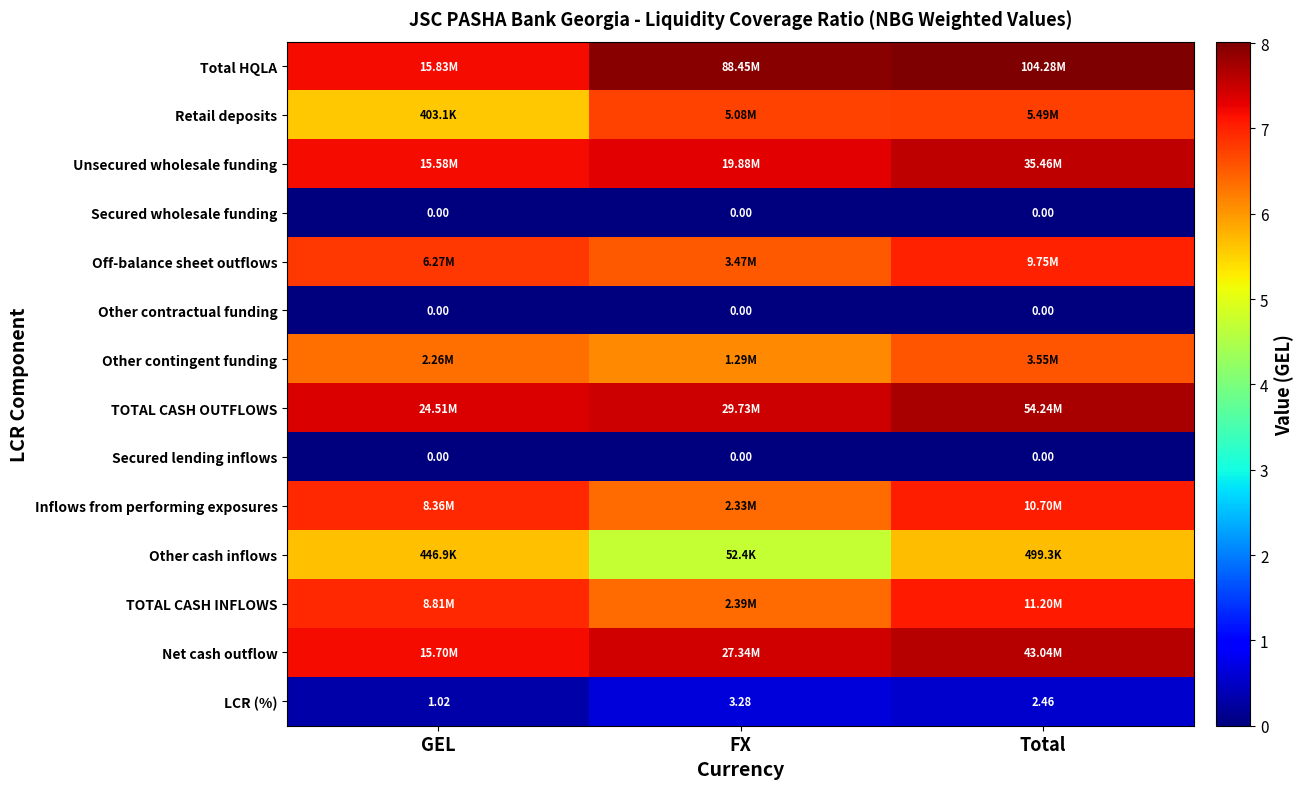

Which has a higher value, Total or GEL?

Total